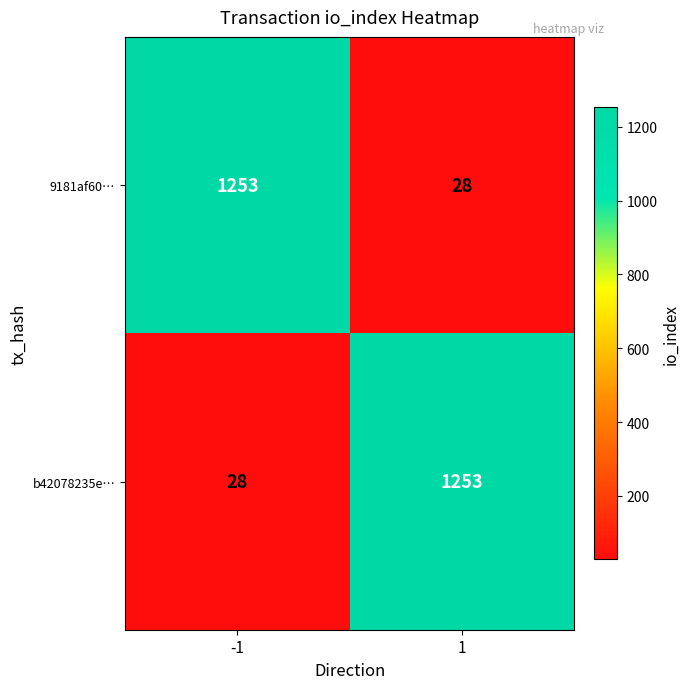

Reading left to right, list all the values displayed in this chart.

9181af60…: 1253	28
b42078235e…: 28	1253